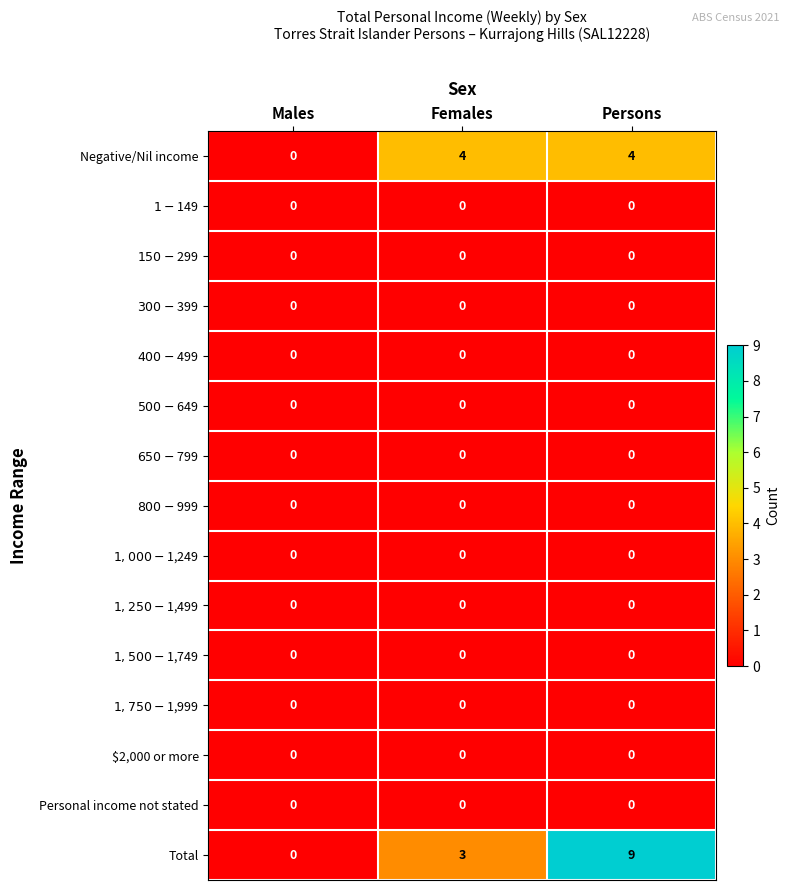

Which category has the highest value across all series?

Persons